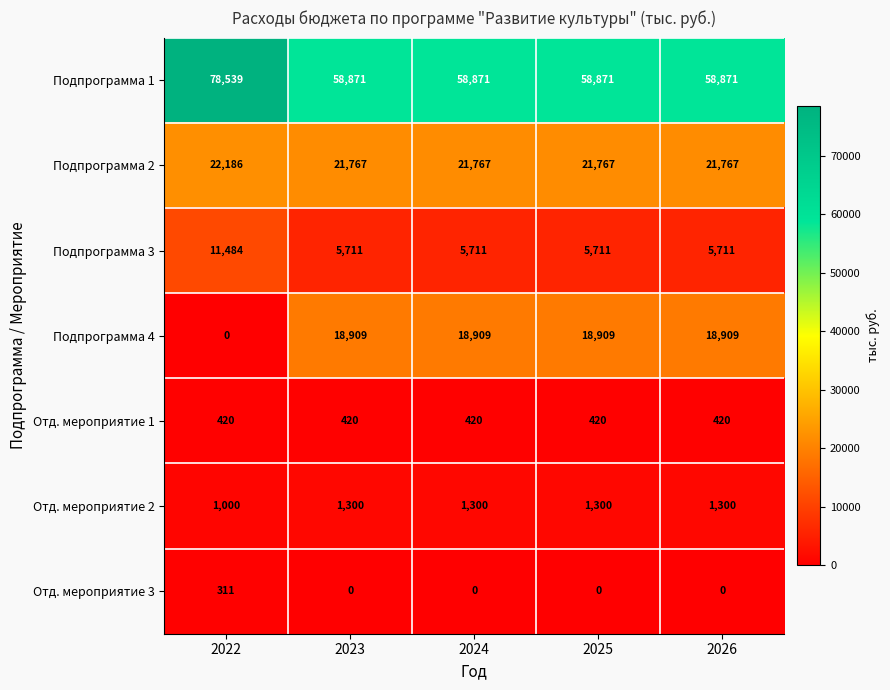

Rank the series by their maximum value, from highest to lowest.

Подпрограмма 1, Подпрограмма 2, Подпрограмма 4, Подпрограмма 3, Отд. мероприятие 2, Отд. мероприятие 1, Отд. мероприятие 3